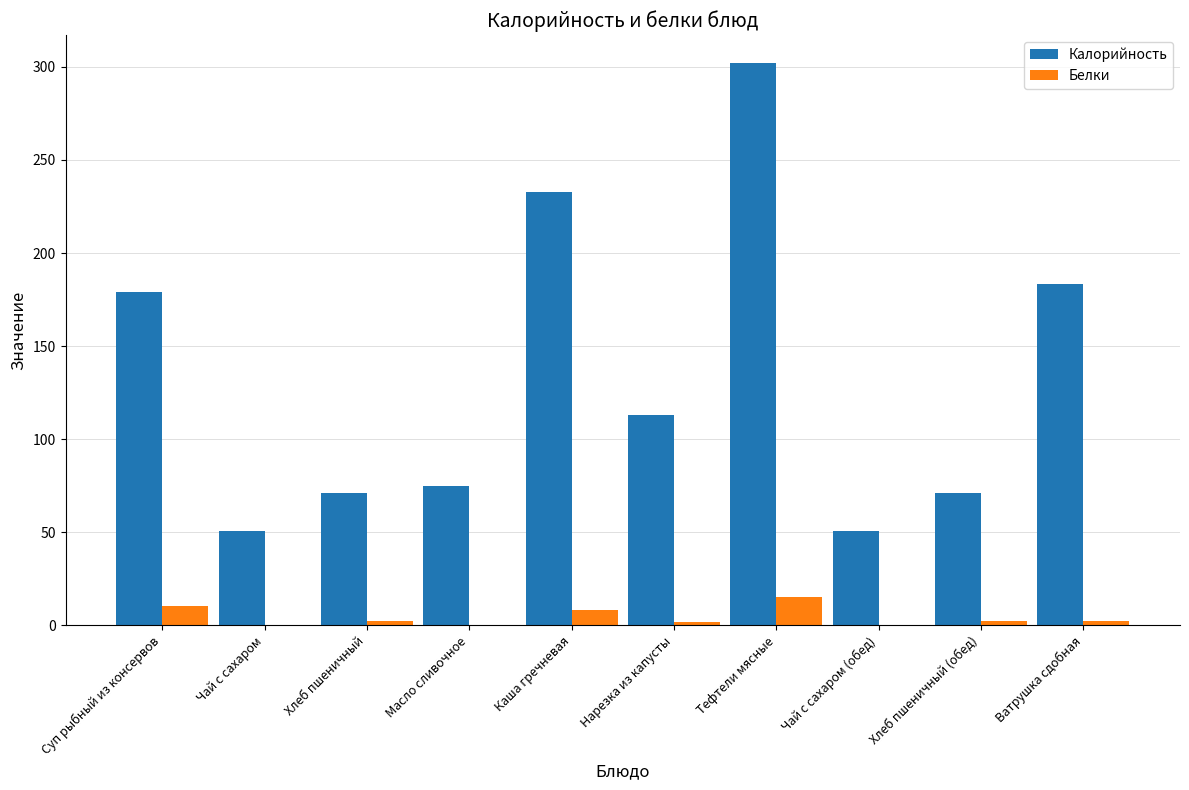

What is the total value across all series at Каша гречневая?

241.2